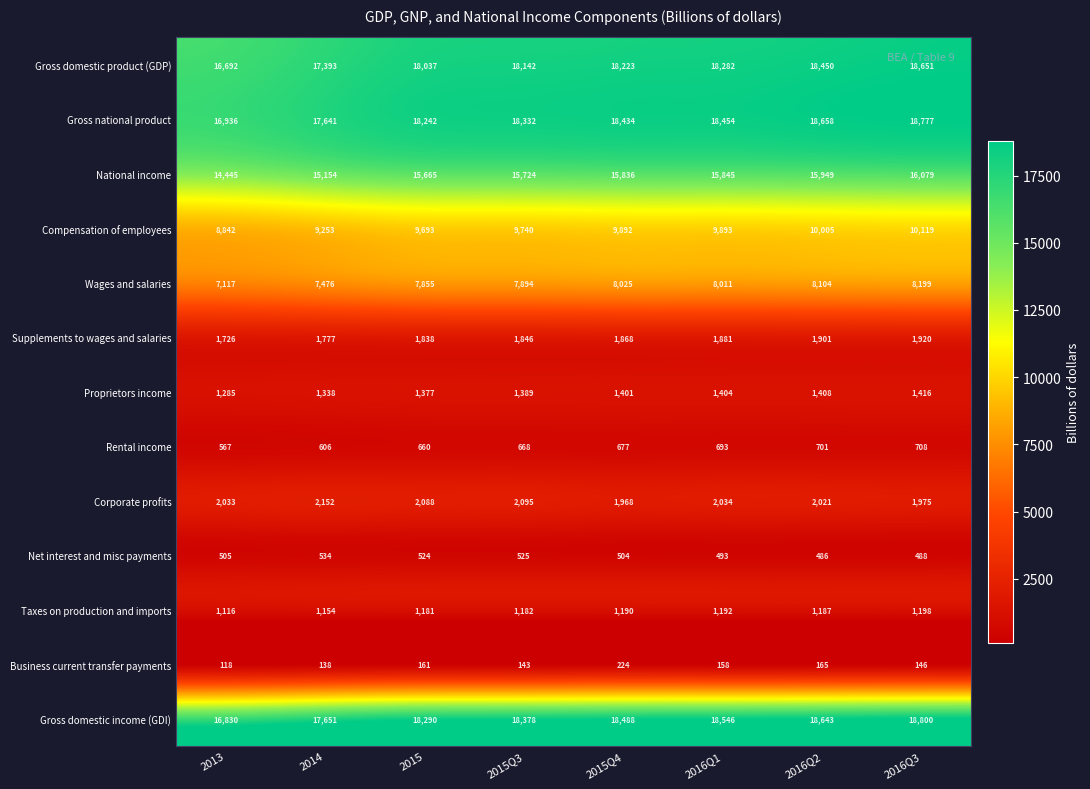

What is the total value across all series at 2016Q1?

96886